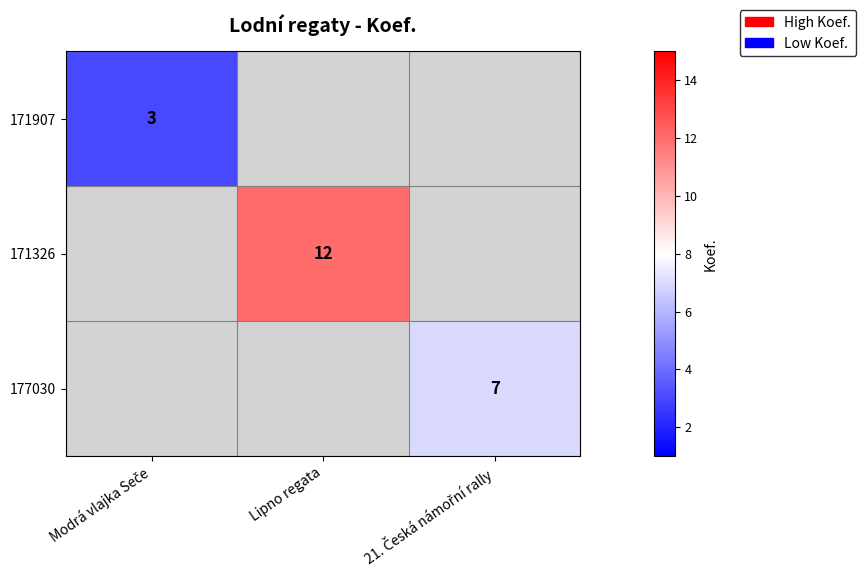

Is it true that 171326 equals 17 at Lipno regata?

False